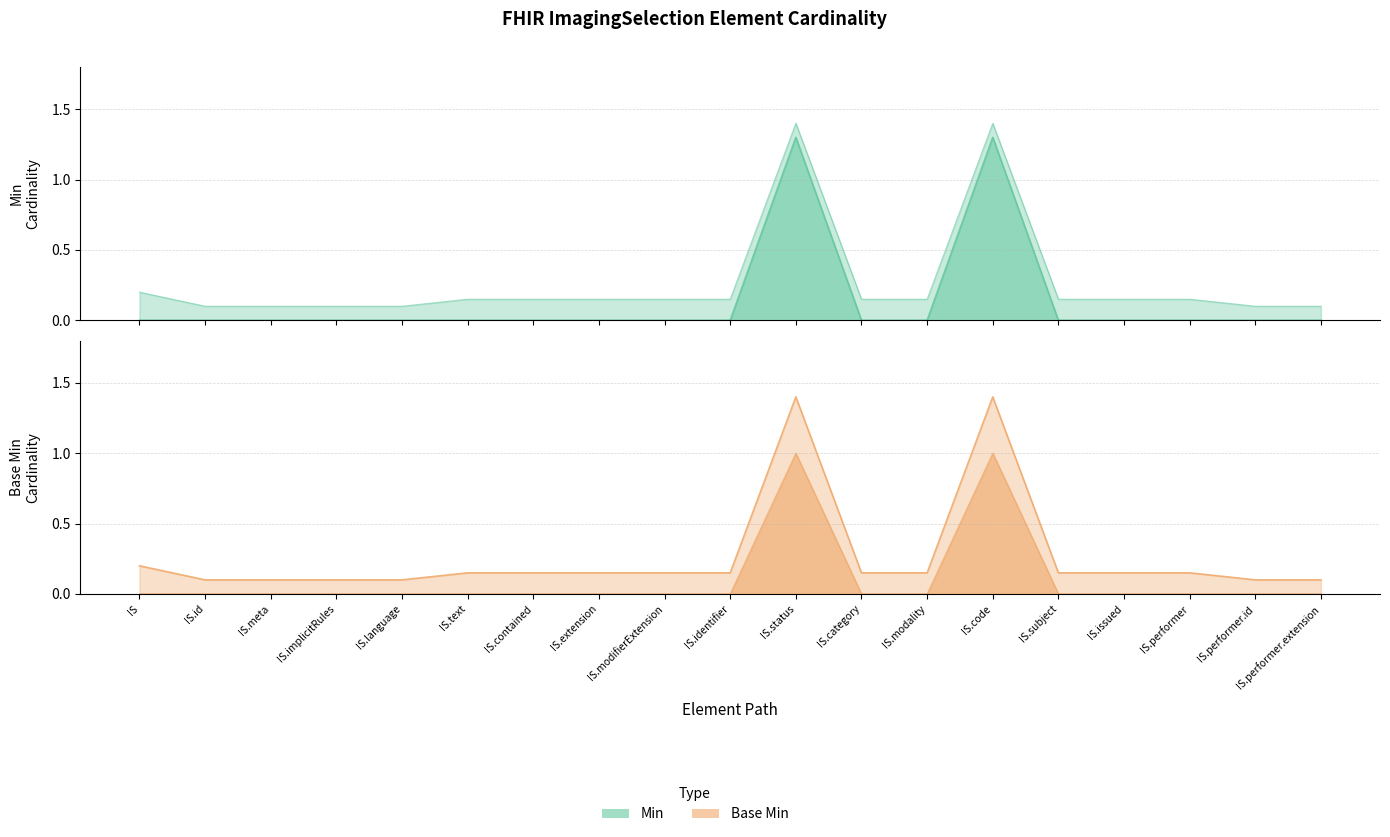

Between IS.language and IS.contained, which series saw the biggest shift?

Min